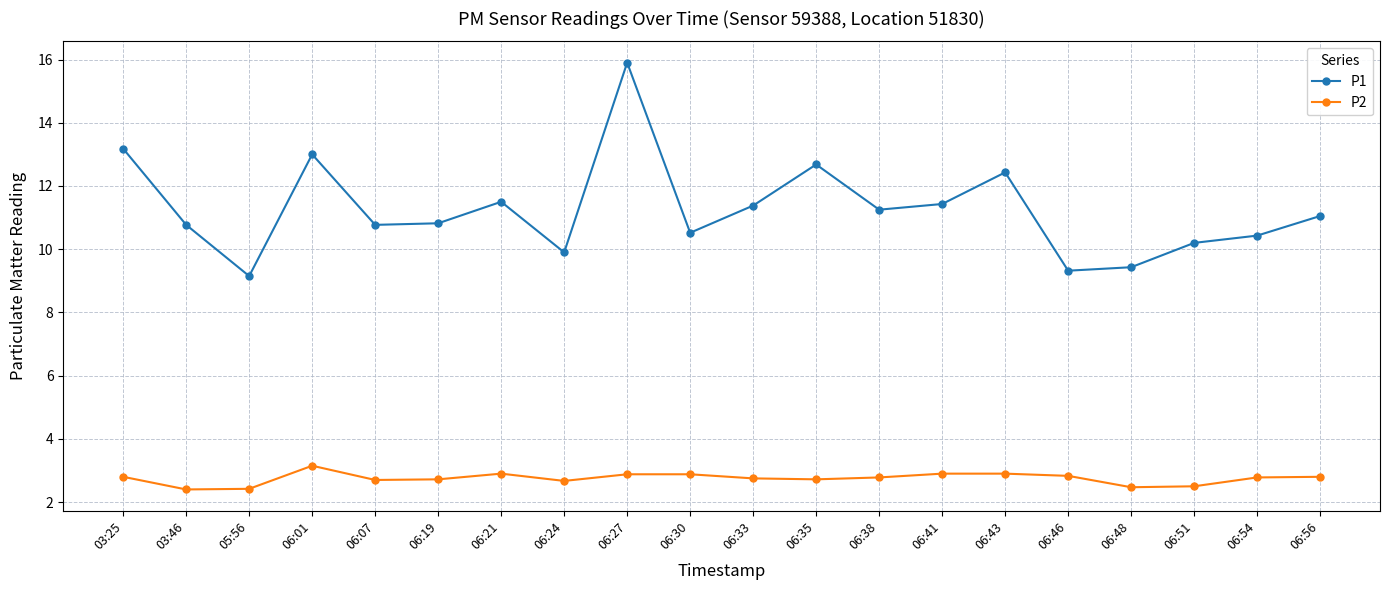

True or false: P1 has a value of 15.9 at 06:27.

True